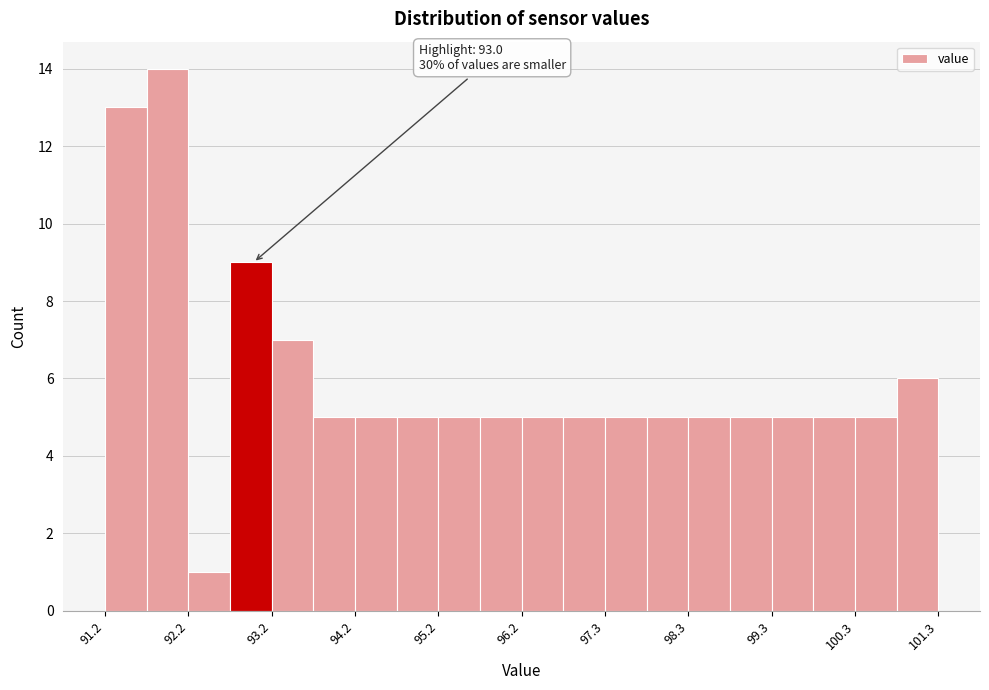

Read against the x-axis, roughly where is the centre of the tallest bar?

92.0